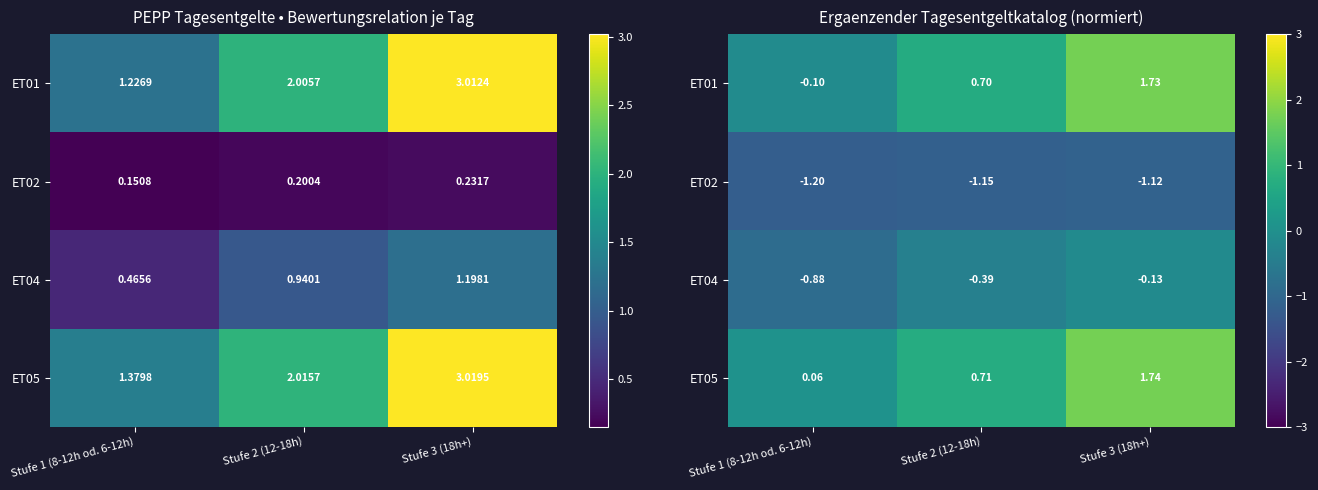

At which category is the sum across all series the highest?

Stufe 3 (18h+)